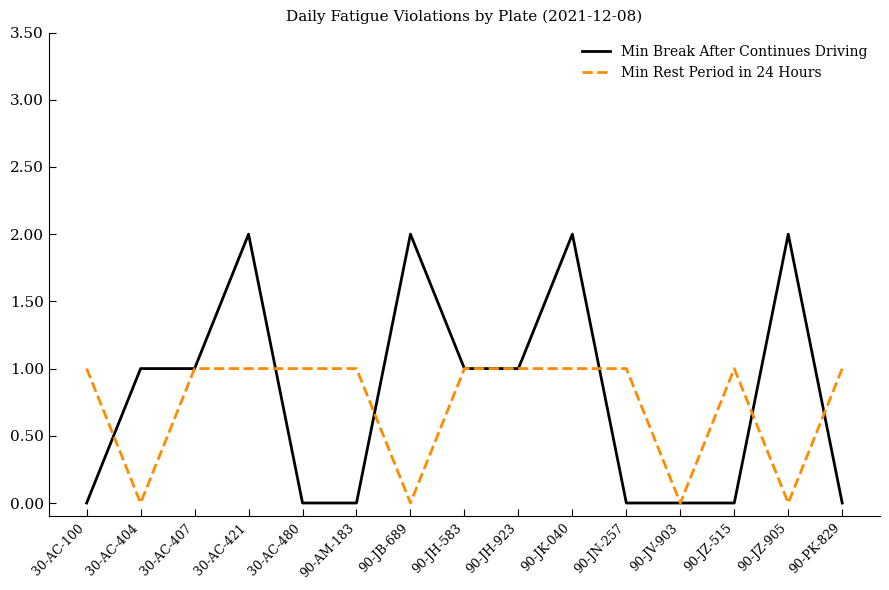

Does the chart display data point markers on the line(s)?

No